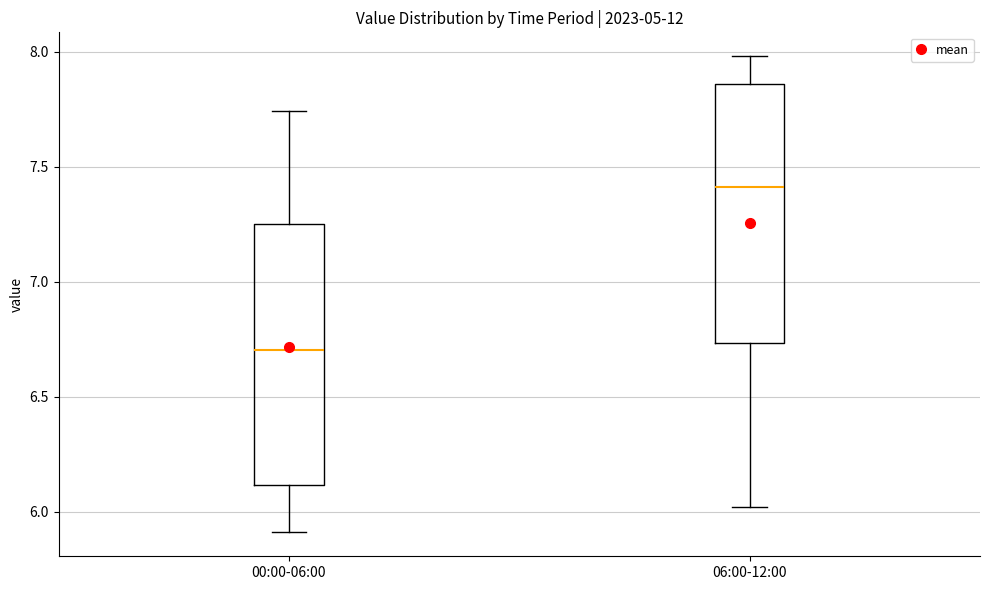

Reading left to right, transcribe this box plot: for each box, give where its median line is, the range the box spans, and where its two whiskers end, as read against the y-axis. The values are not printed on the chart, so give them approximately, as read against the axis.

00:00-06:00: median 6.70, box 6.10 to 7.25, whiskers 5.90 to 7.75
06:00-12:00: median 7.40, box 6.75 to 7.85, whiskers 6.00 to 8.00